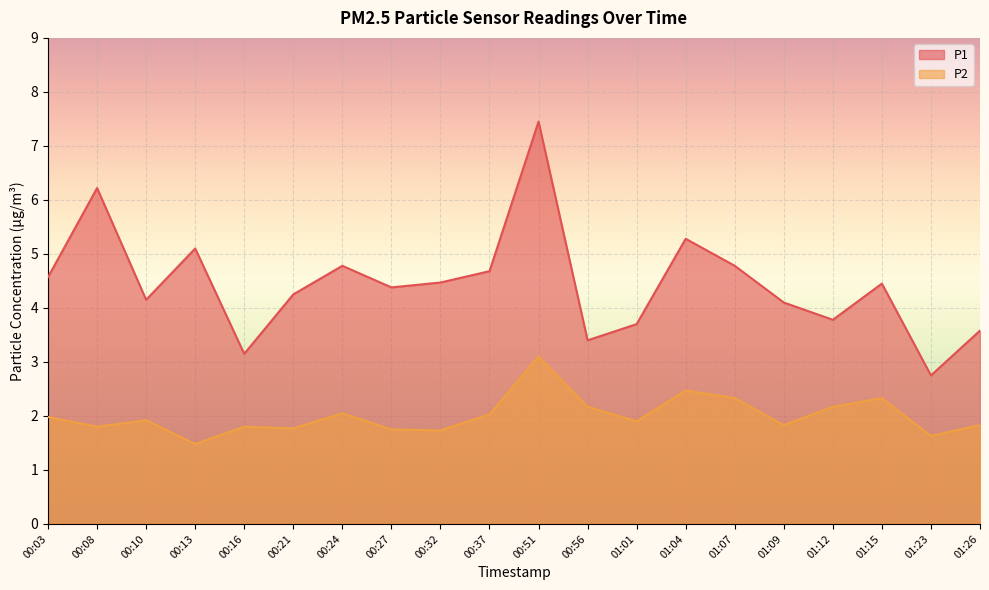

True or false: P1 has more than 2 points higher than both neighbors.

True